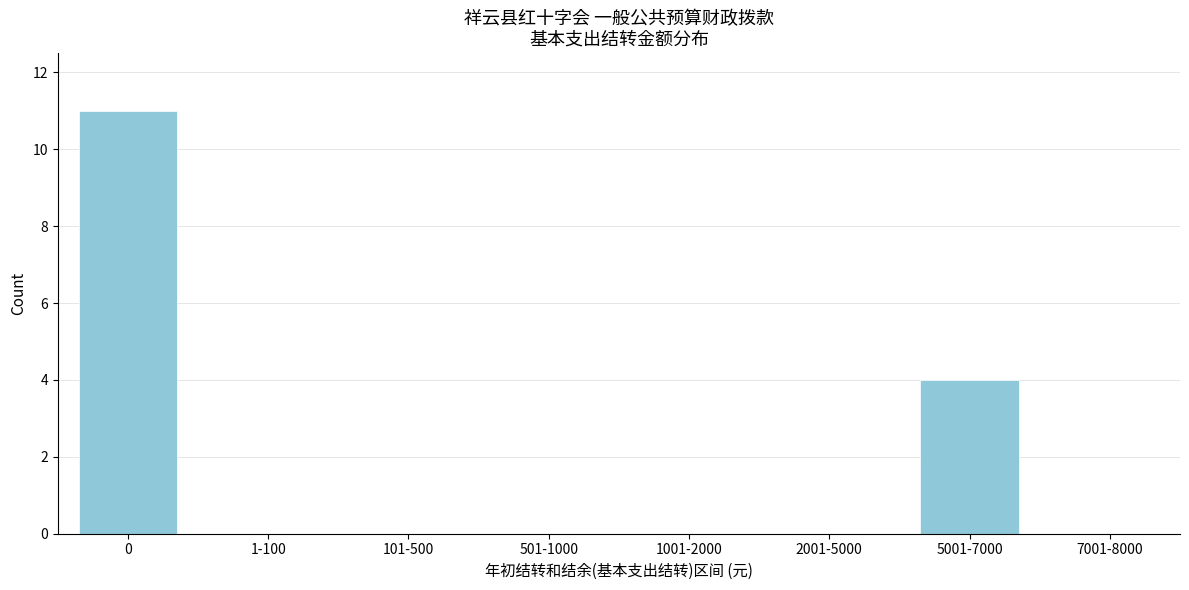

Reading left to right, extract all data points from this chart.

0=11	1-100=0	101-500=0	501-1000=0	1001-2000=0	2001-5000=0	5001-7000=4	7001-8000=0